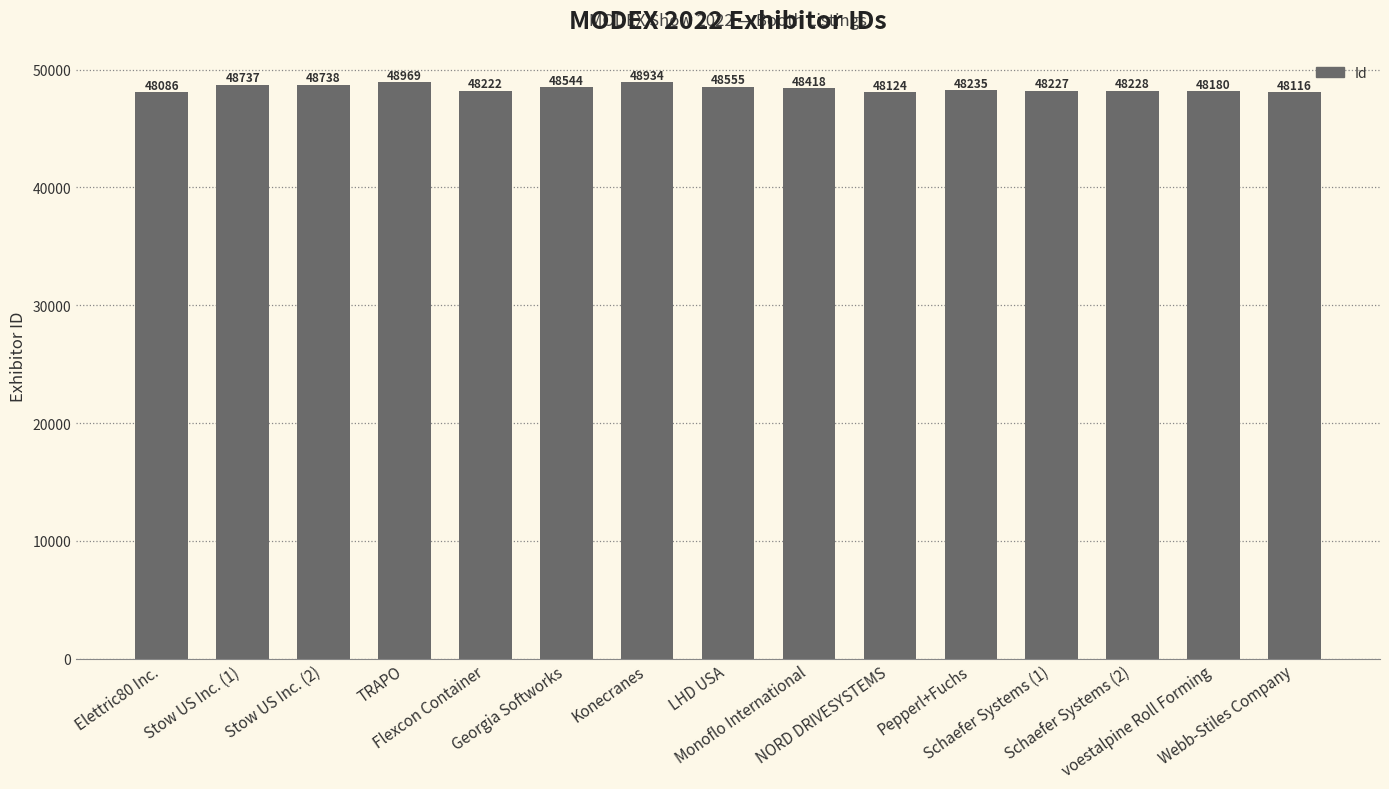

Is it true that the value at Schaefer Systems (2) is 48228?

True